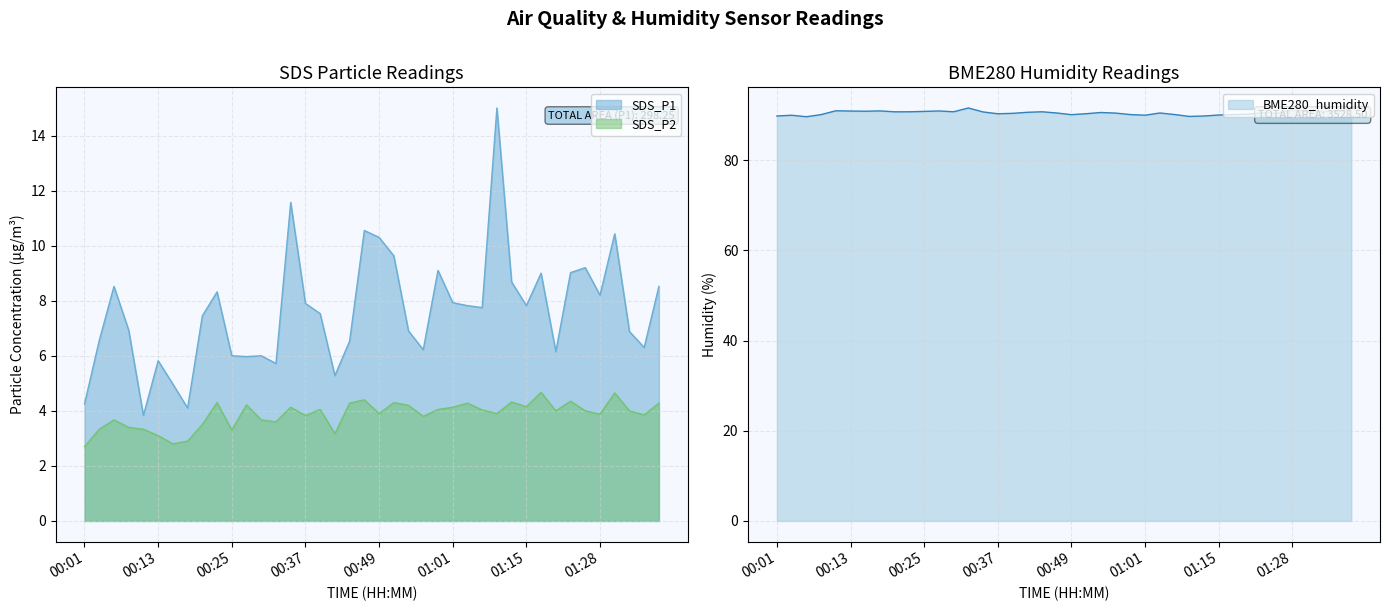

Which series has the widest spread of values?

SDS_P1